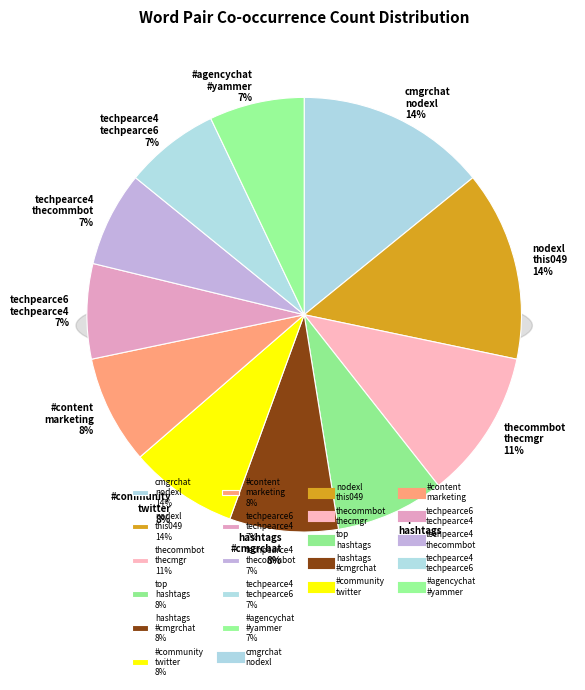

Count the number of slices in the pie.

11